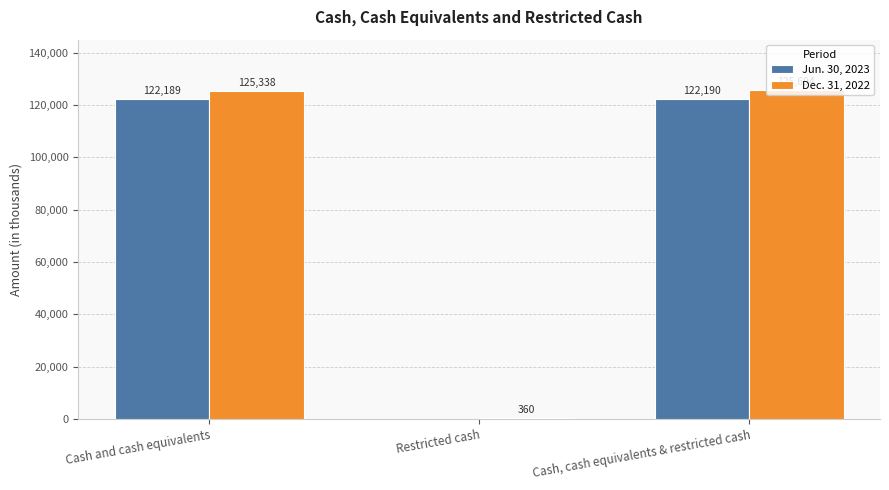

Where is Dec. 31, 2022 nearest to the value 63027?

Cash and cash equivalents